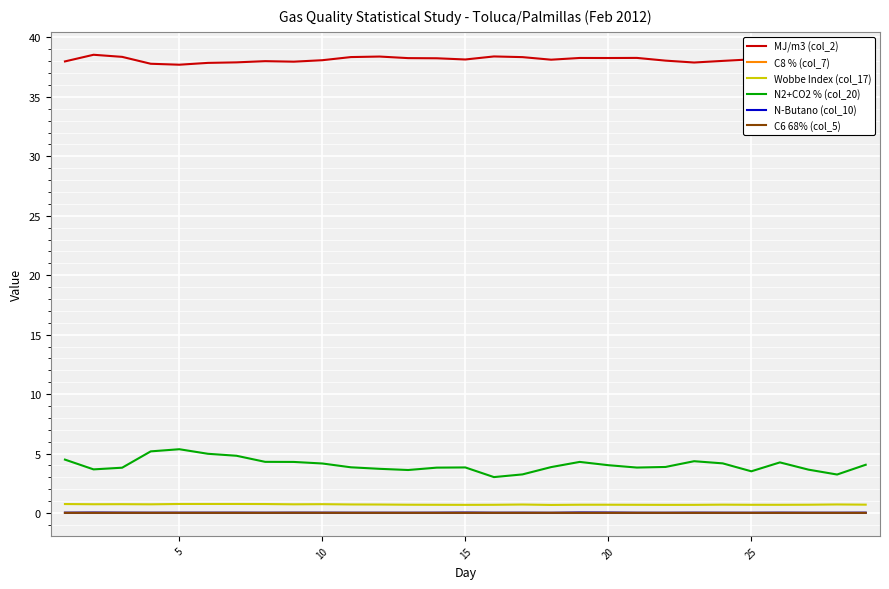

True or false: MJ/m3 (col_2) and Wobbe Index (col_17) intersect in this chart.

False